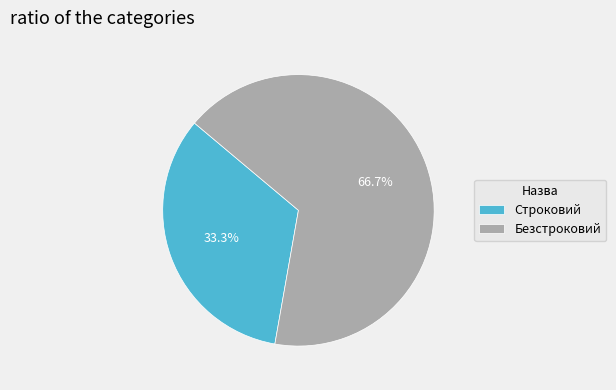

The Безстроковий slice represents 67% of the pie. True or false?

True